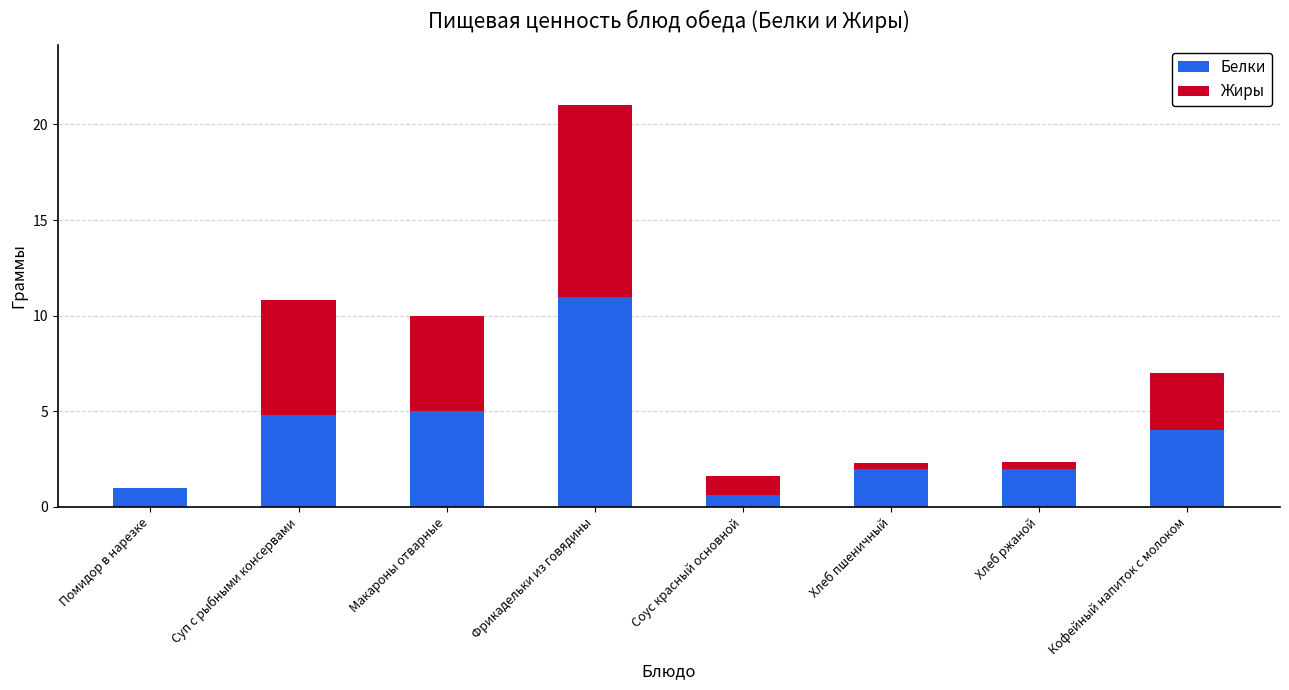

At which category is the sum across all series the highest?

Фрикадельки из говядины